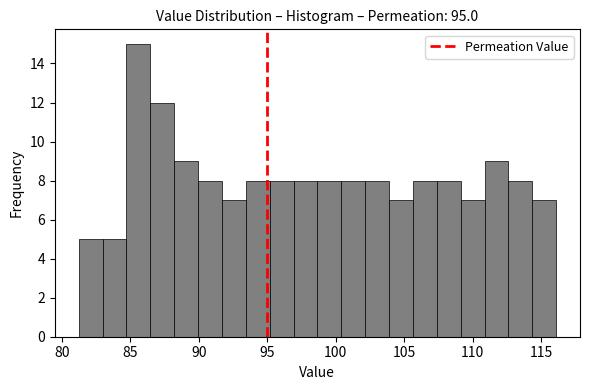

Read against the x-axis, roughly where is the centre of the tallest bar?

85.5